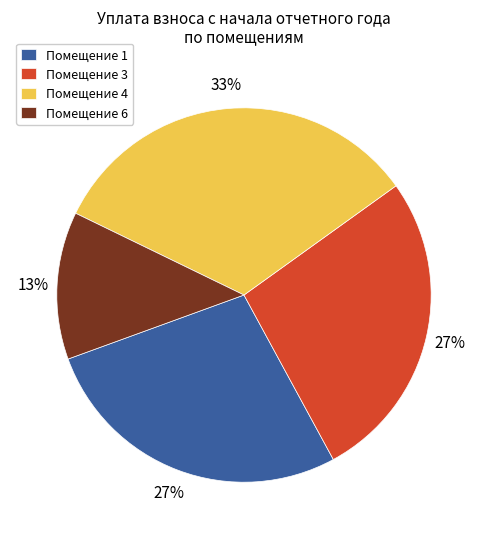

What is the largest slice in the pie chart?

Помещение 4